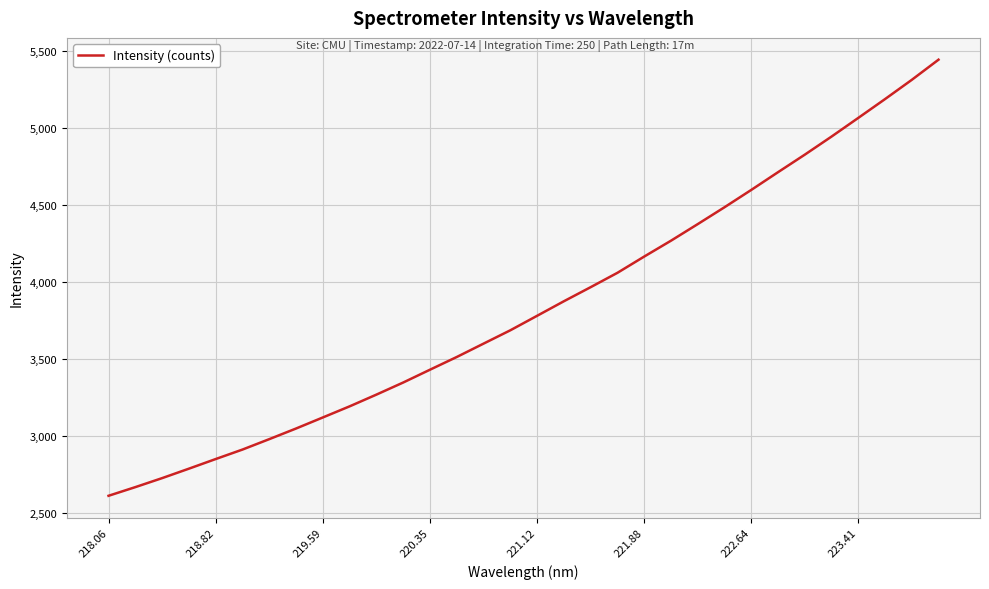

What is the maximum value shown in the chart?

5443.8